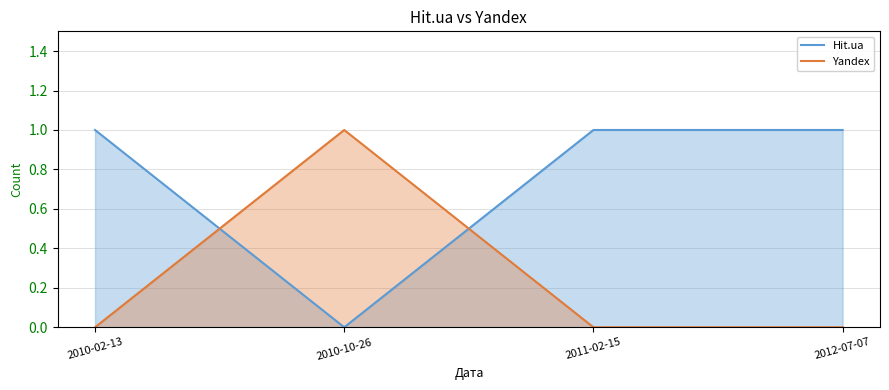

The value of Hit.ua at 2011-02-15 is 1. True or false?

True